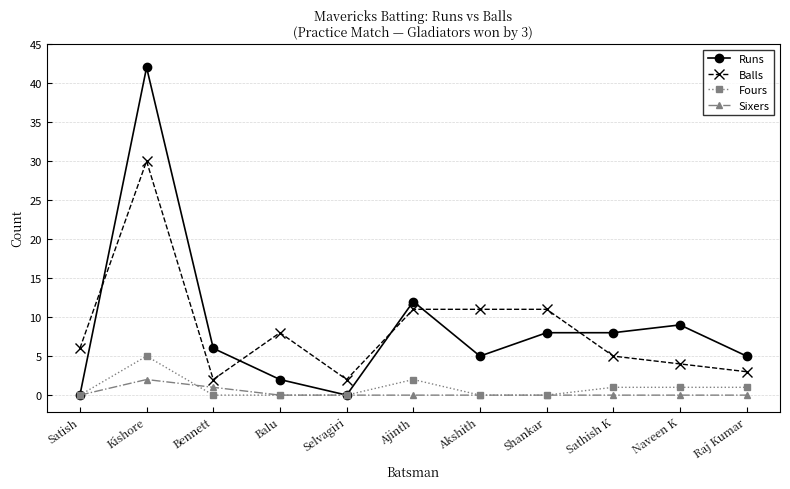

True or false: Balls and Fours intersect in this chart.

False